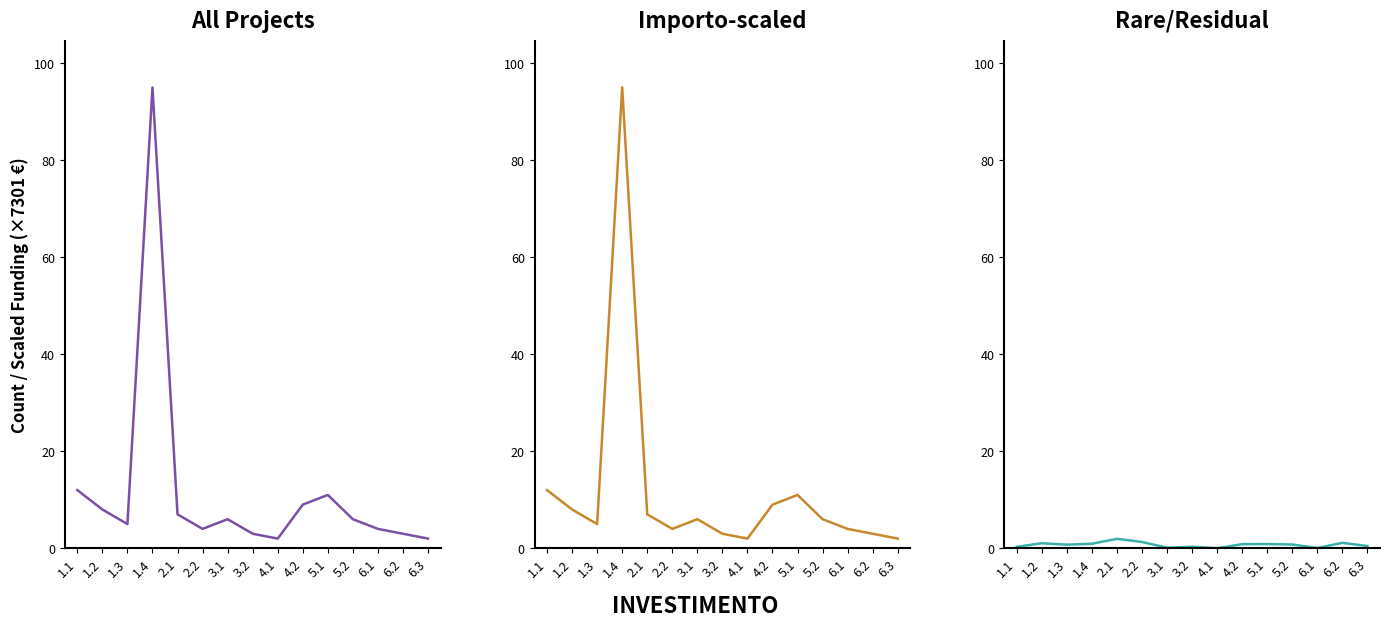

Rank the series at 5.1 from highest to lowest value.

All Projects, Importo-scaled, Rare/Residual